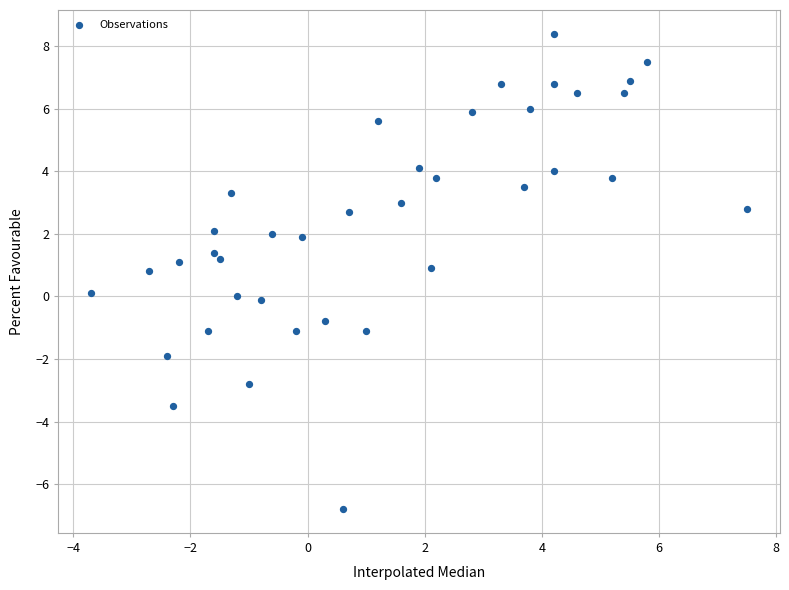

What is the range of X values (max minus min)?

11.2